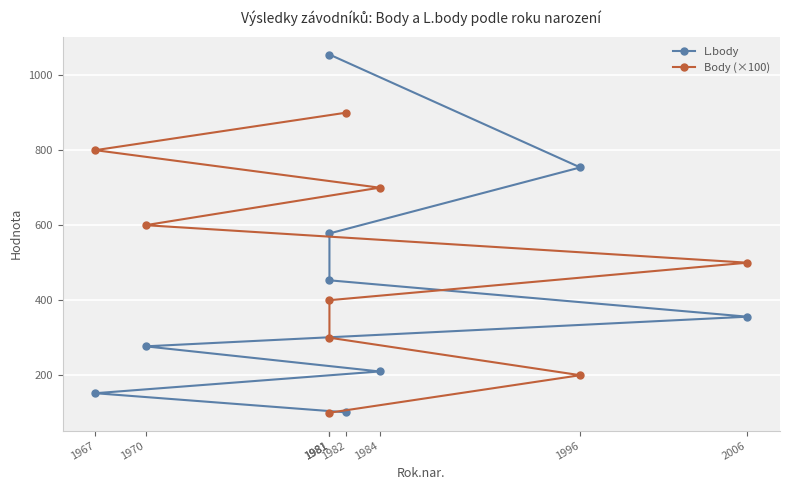

Reading right to left, what are all the values shown in this chart?

L.body: 101	152	210	277	356	453	578	754	1055
Body (×100): 900	800	700	600	500	400	300	200	100